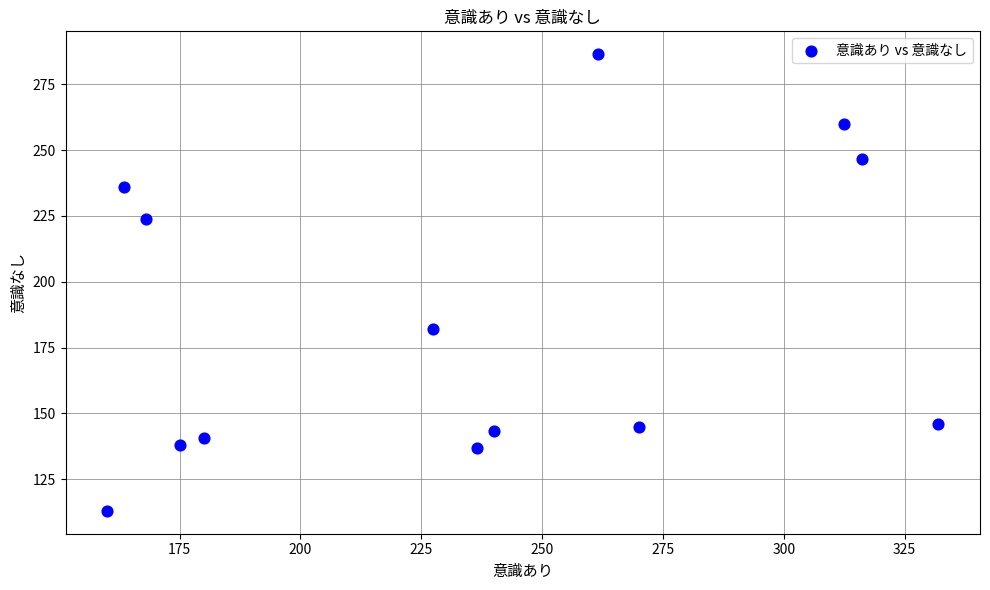

What is the range of Y values (max minus min)?

173.4